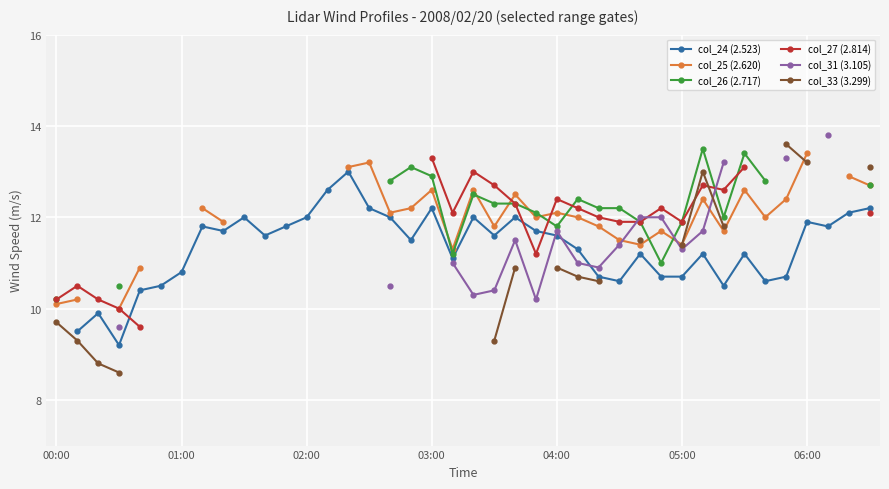

How many interior local valleys does the col_26 (2.717) series have?

4